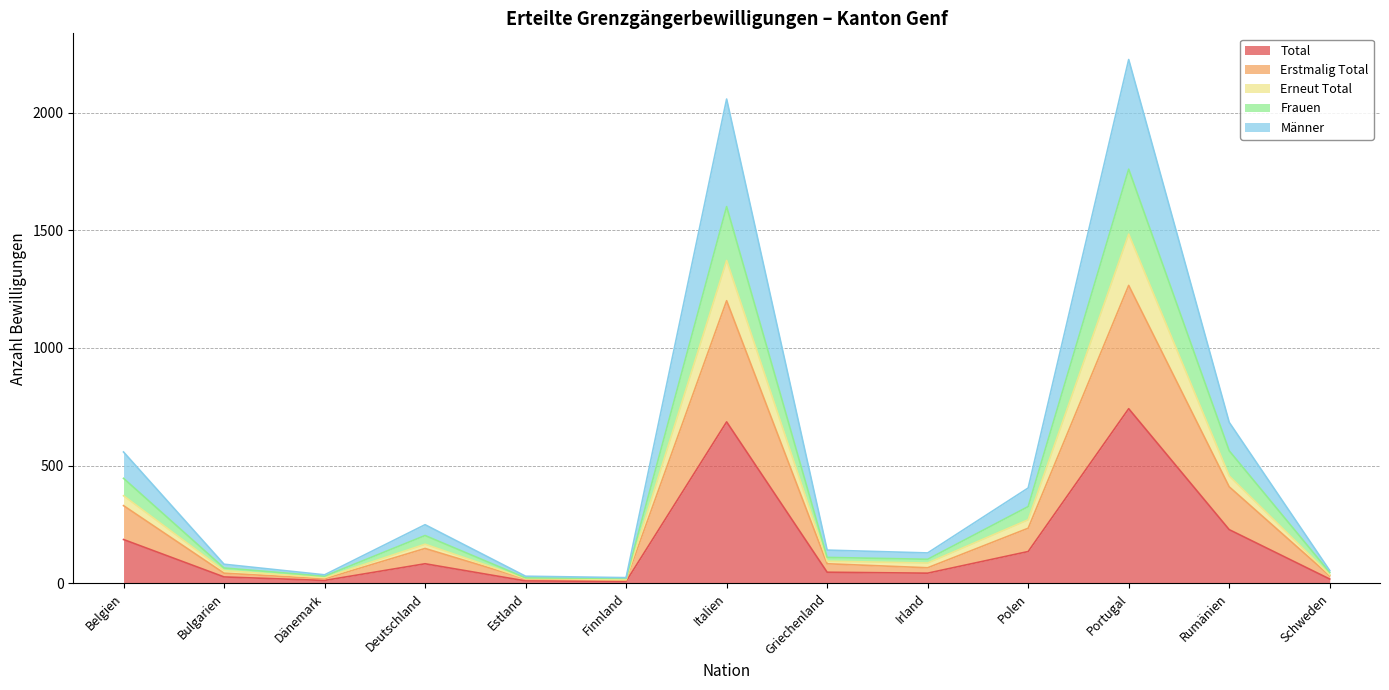

At how many categories does at least one series exceed 938?

2